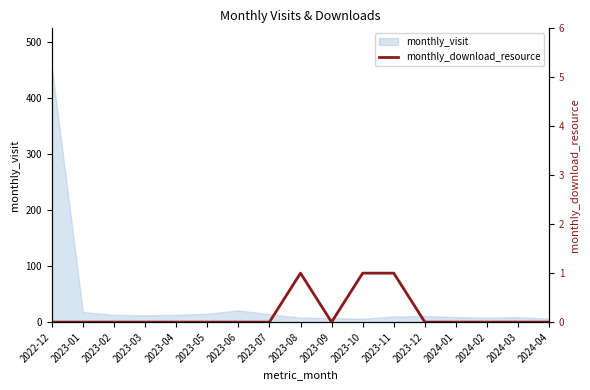

What position from the left is 2023-12?

13